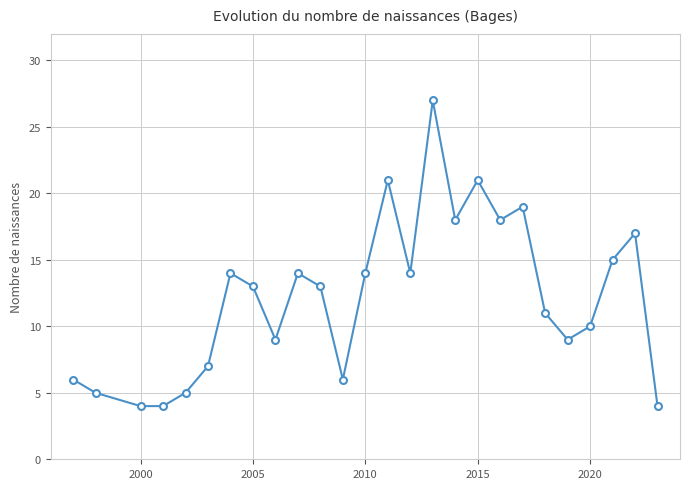

How many points are higher than both their immediate neighbors (excluding endpoints)?

7